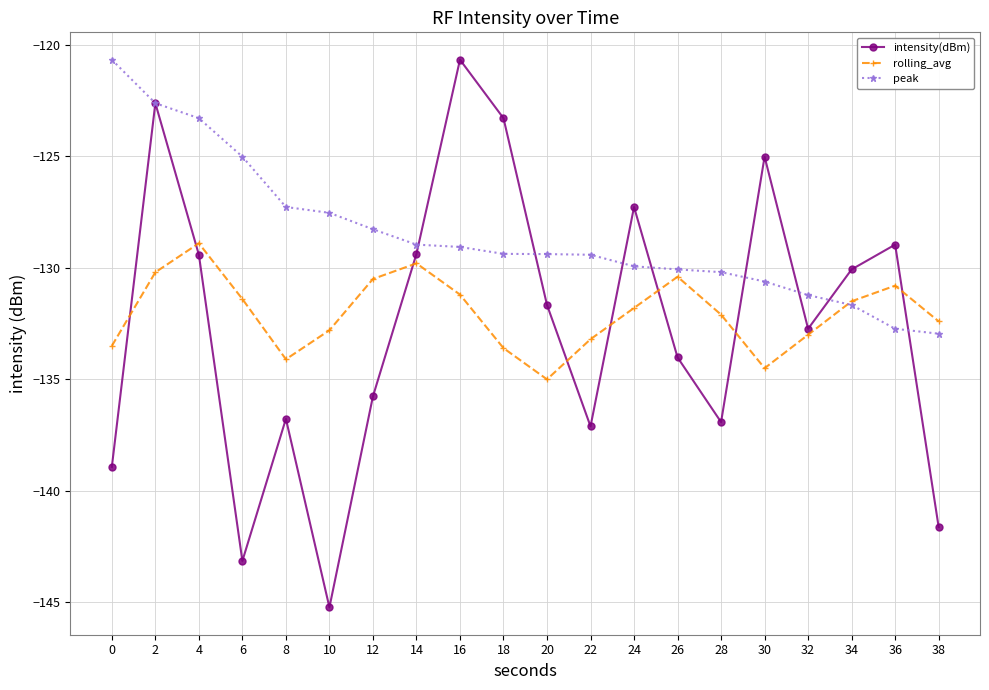

Which series has the largest total across all categories?

peak